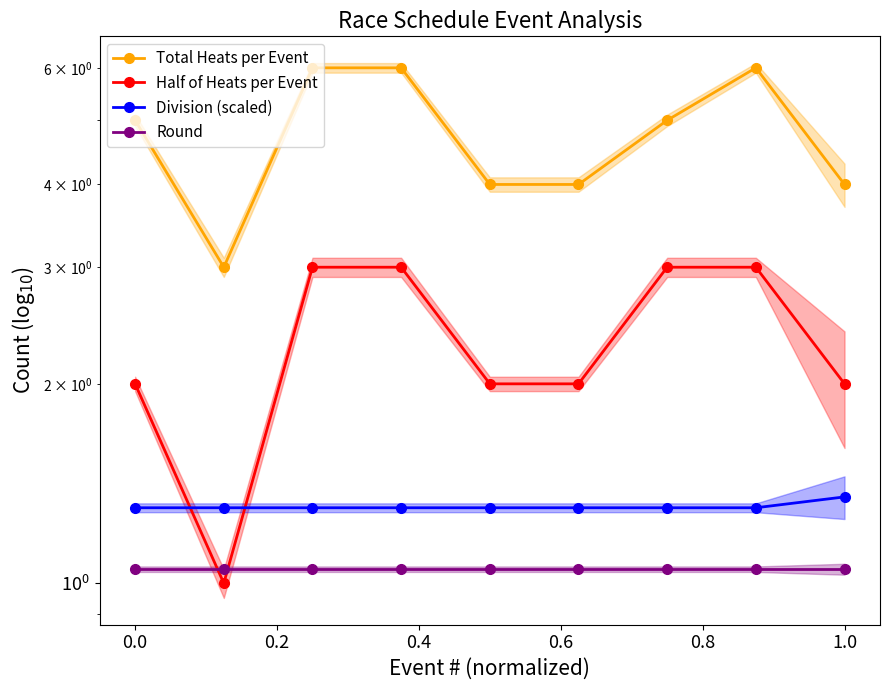

At which category does the chart reach its peak across all series?

0.2